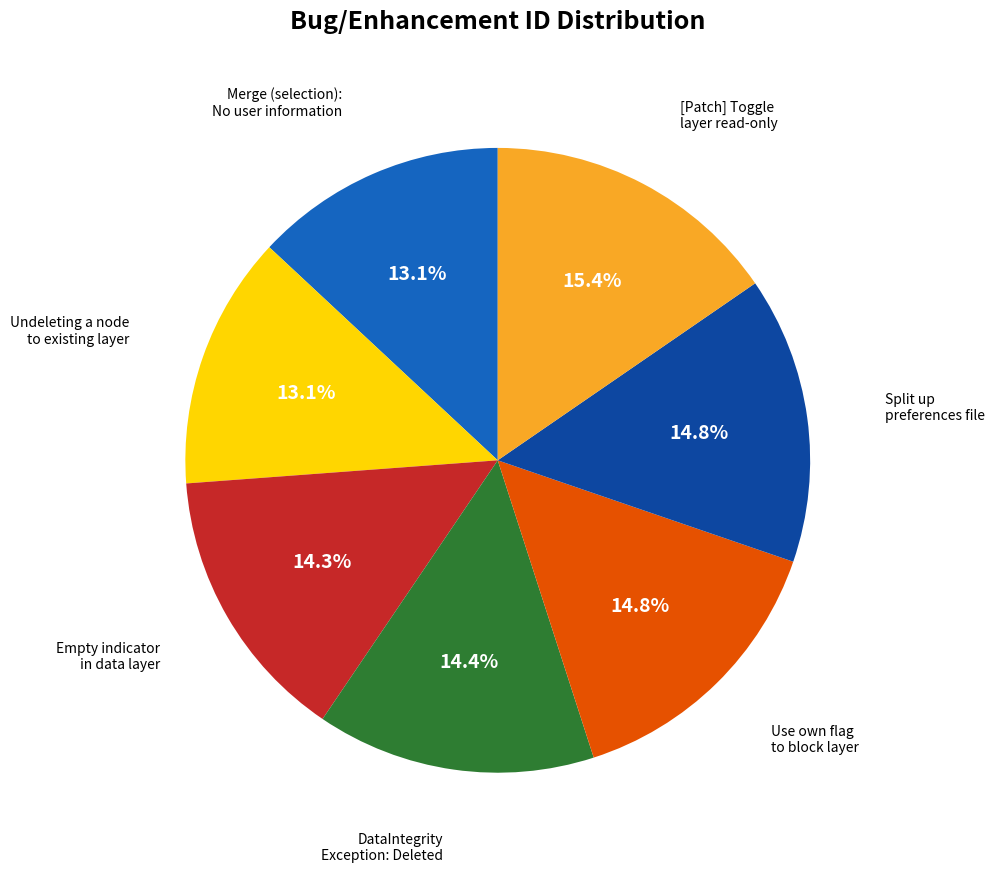

Does any single category account for the majority?

No